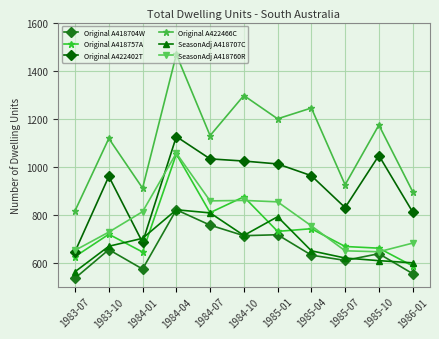

At which category is the sum across all series the highest?

1984-04